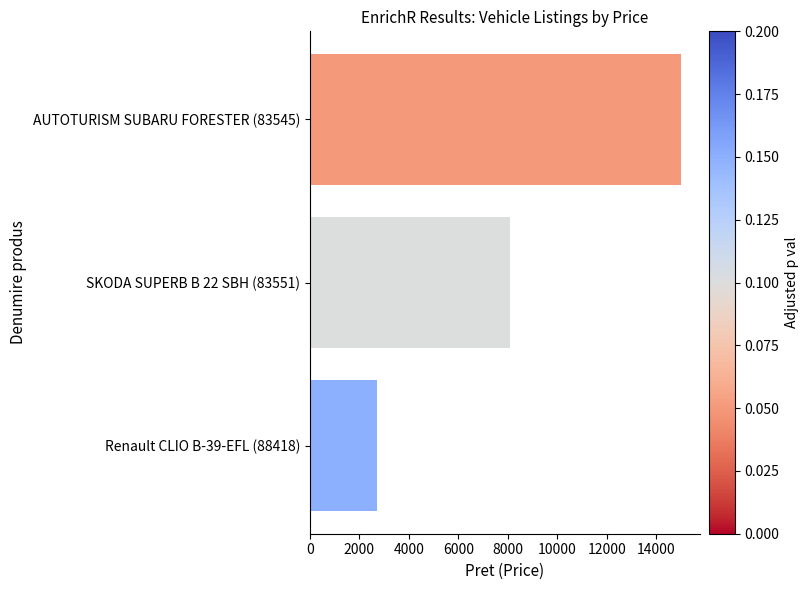

Rank the categories by value from lowest to highest.

Renault CLIO B-39-EFL (88418), SKODA SUPERB B 22 SBH (83551), AUTOTURISM SUBARU FORESTER (83545)